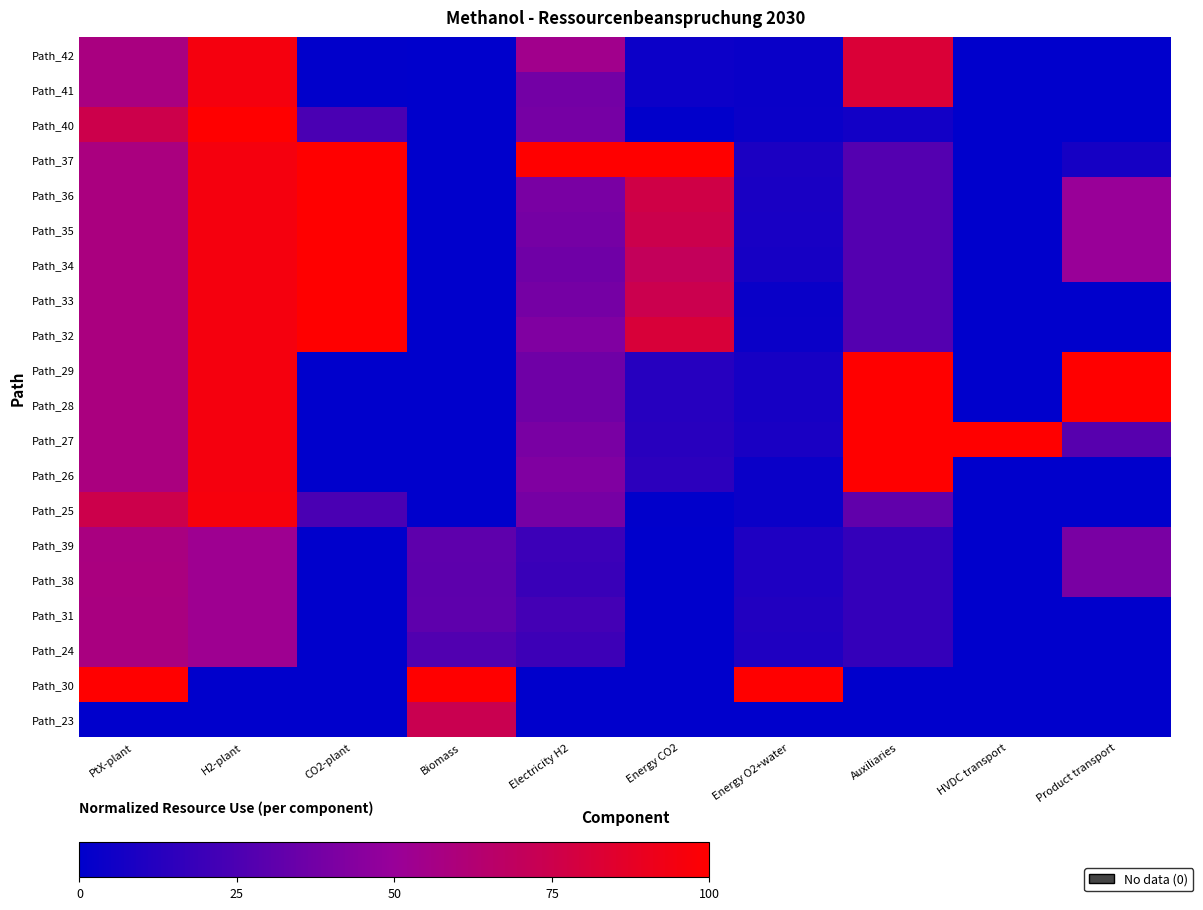

Which category has the lowest value across all series?

Biomass